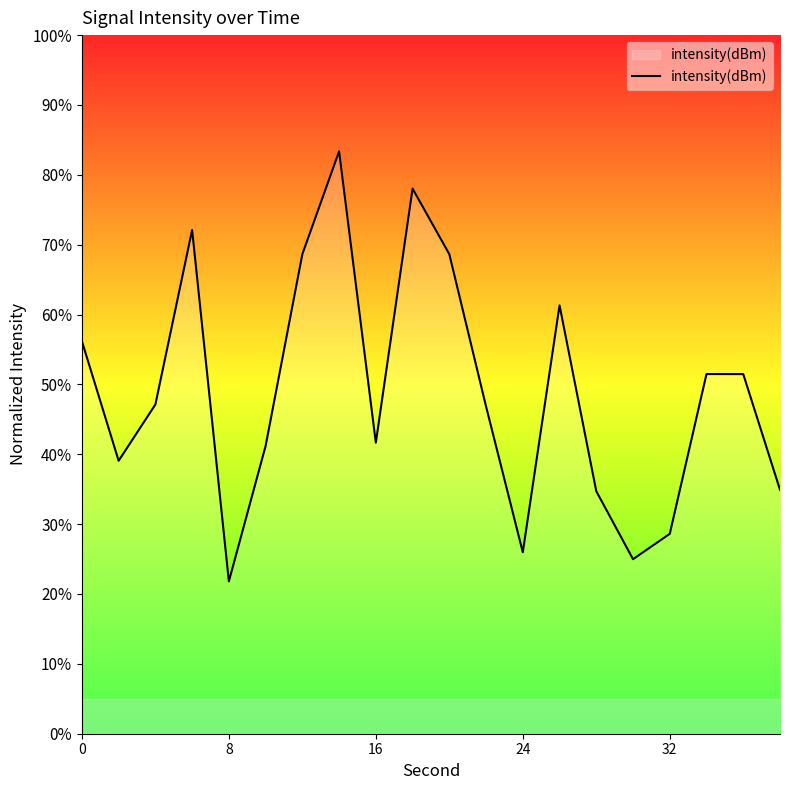

What is the average value?

48.9